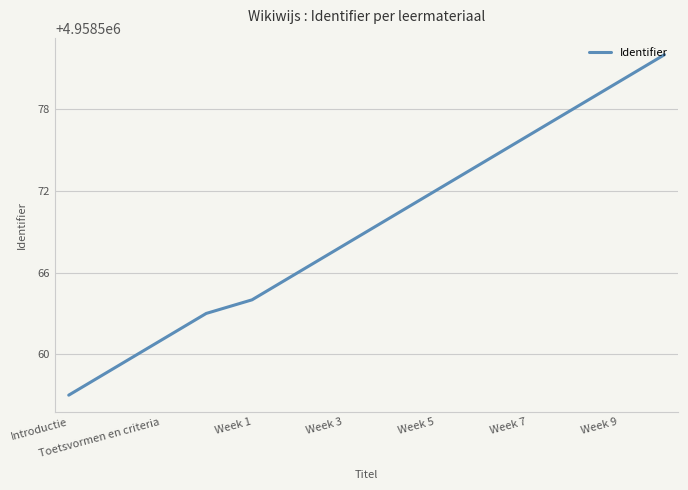

What is the smallest value displayed?

4958557